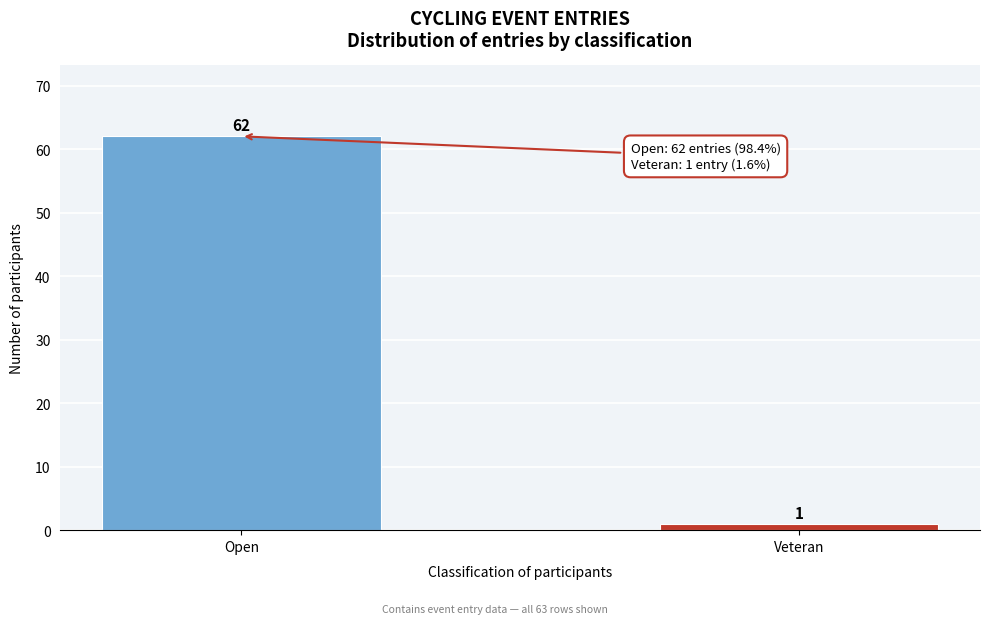

Reading left to right, transcribe all the data shown in this chart.

Open=62	Veteran=1